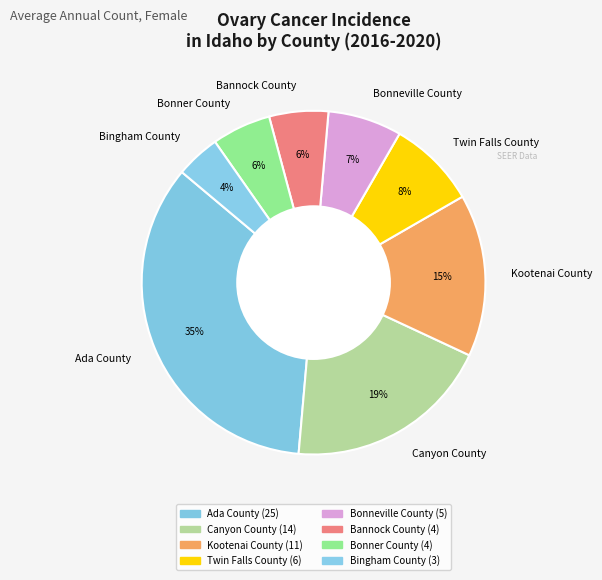

Which category has the biggest portion of the pie?

Ada County